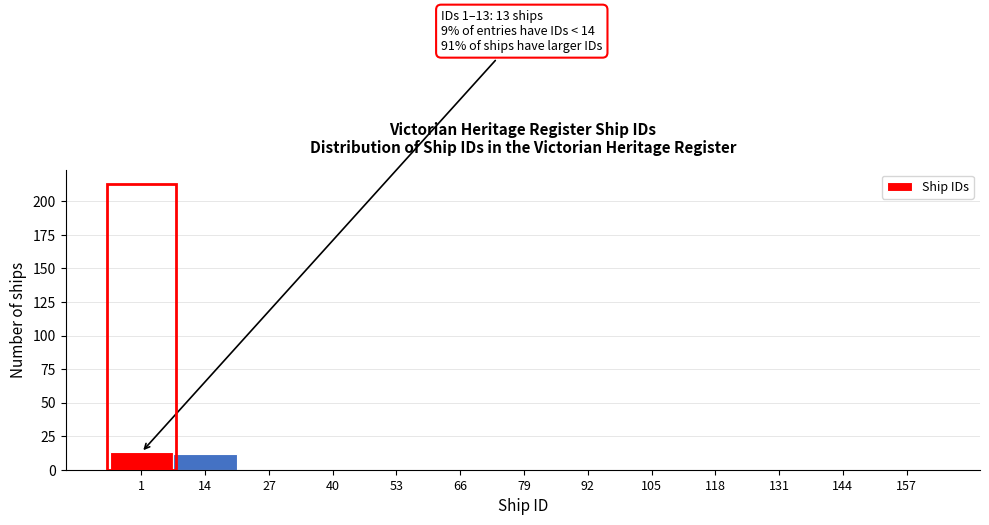

Reading left to right, what are all the values shown in this chart?

1=13	14=12	27=0	40=0	53=0	66=0	79=0	92=0	105=0	118=0	131=0	144=0	157=0